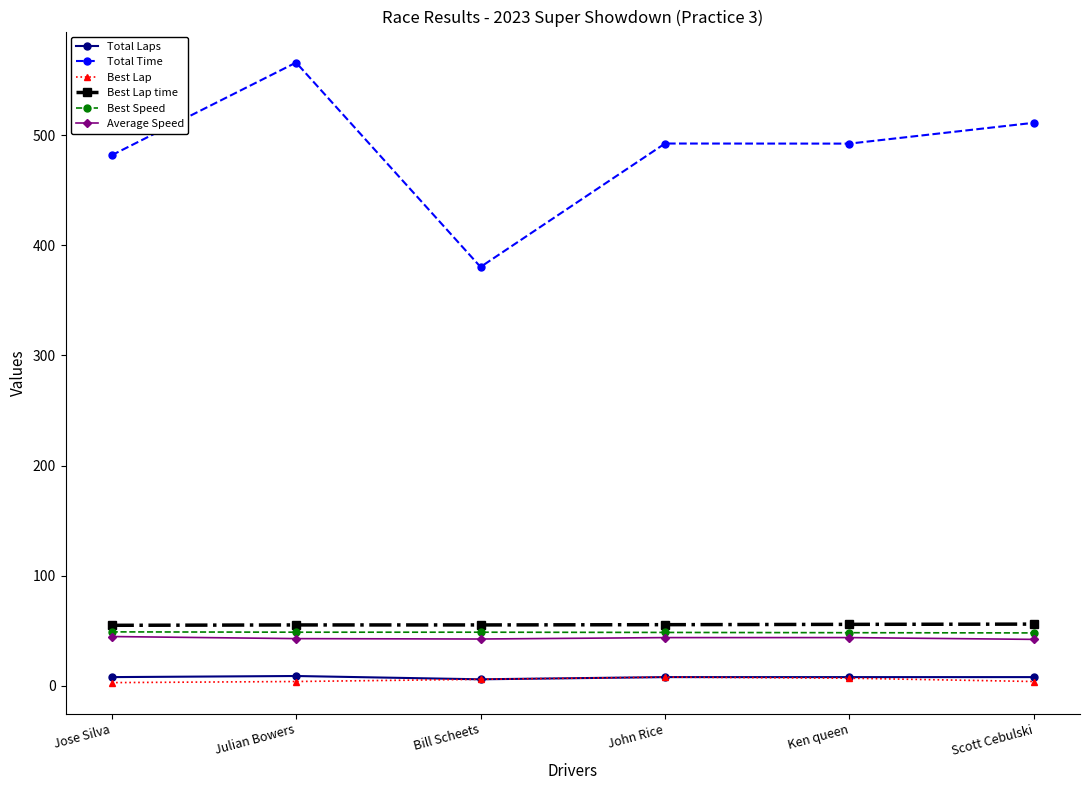

In Total Time, how many points are higher than both neighbors (excluding endpoints)?

2